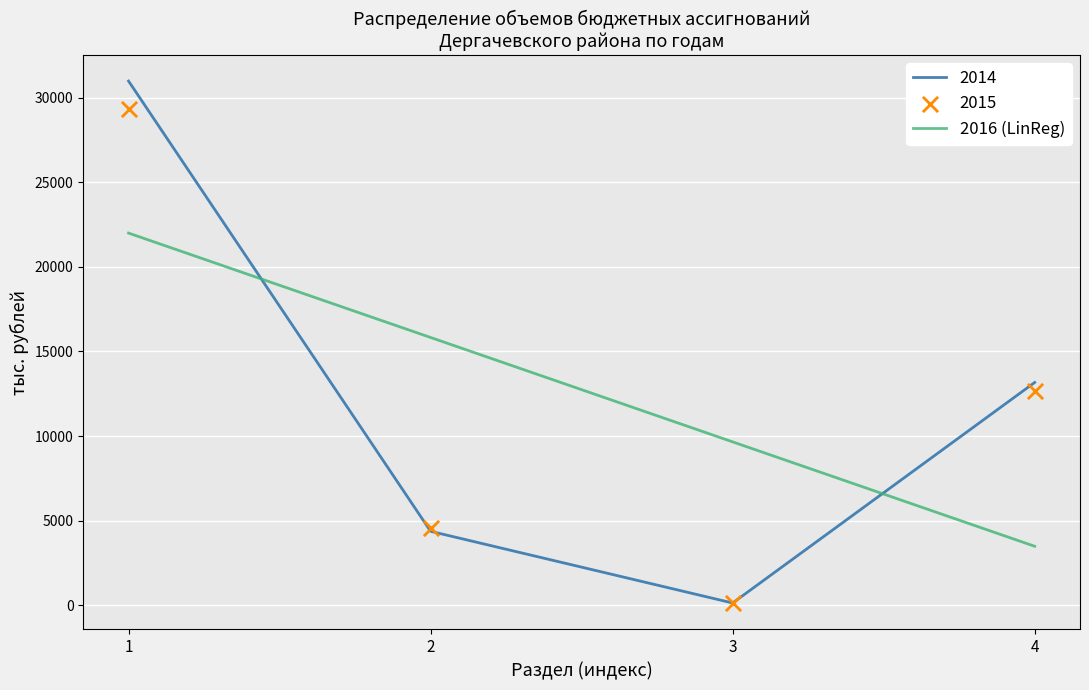

Which series contains the highest Y value?

2014